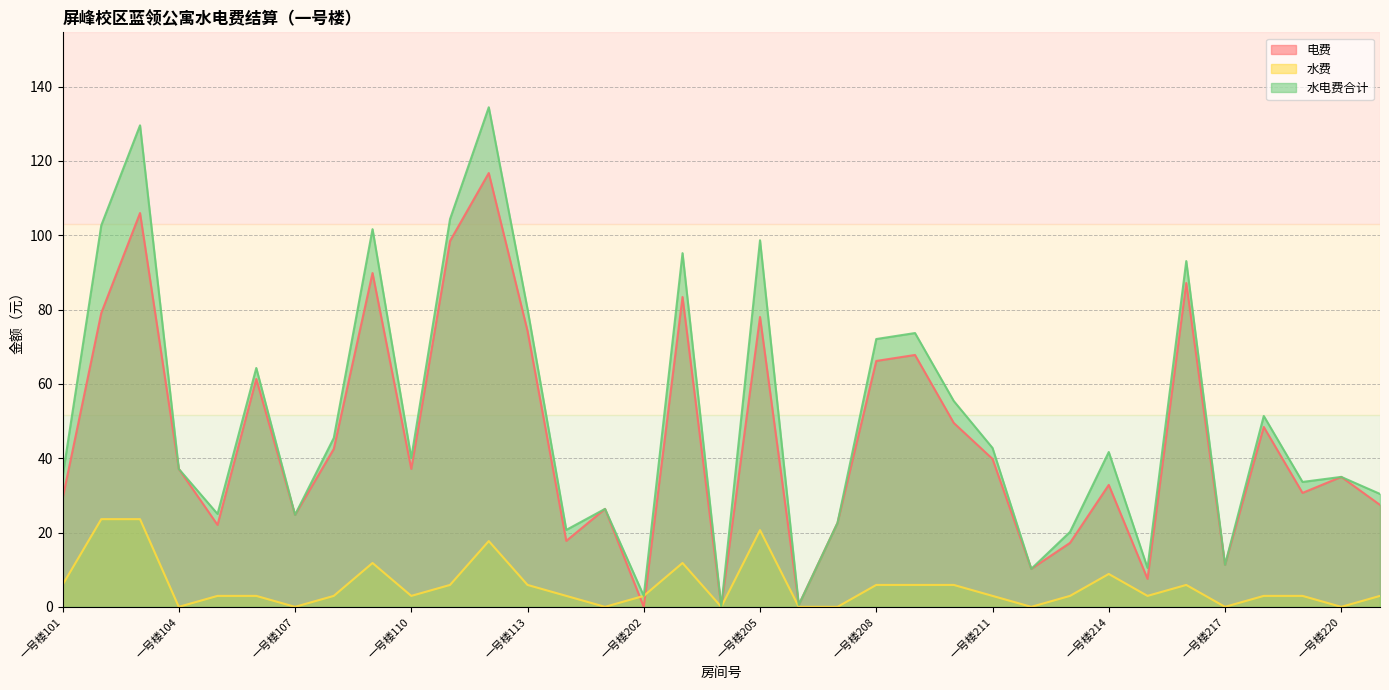

Read the 水电费合计 value at 一号楼201.

26.4